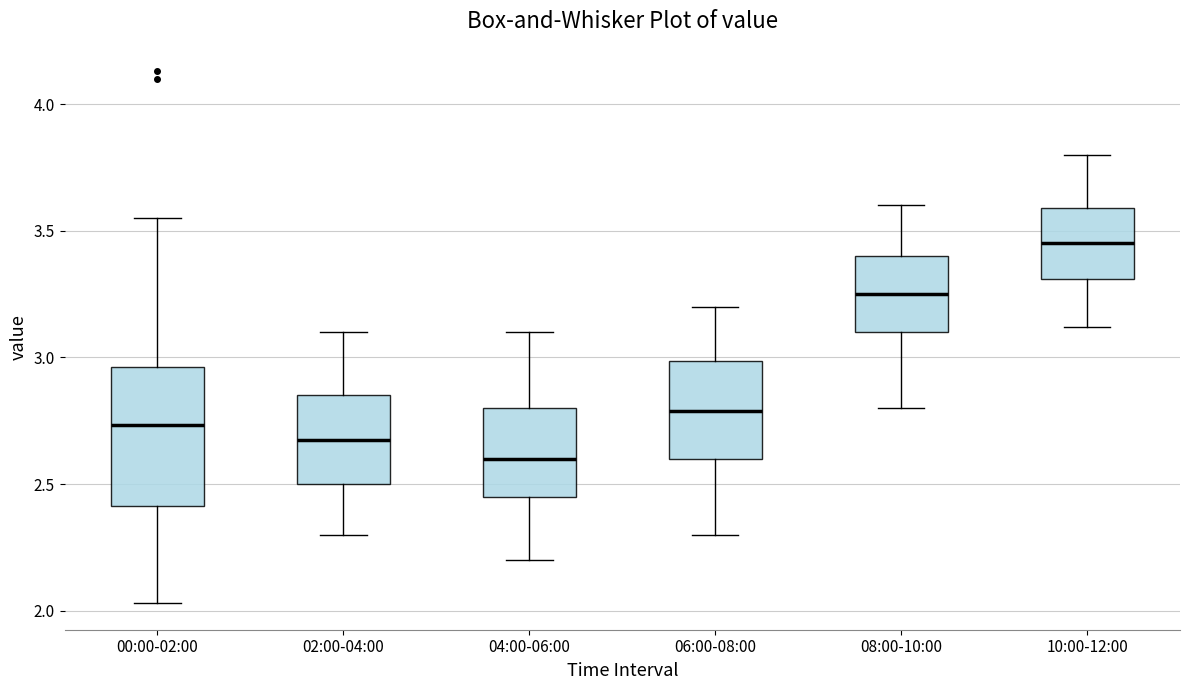

Which box's median line is the highest?

10:00-12:00